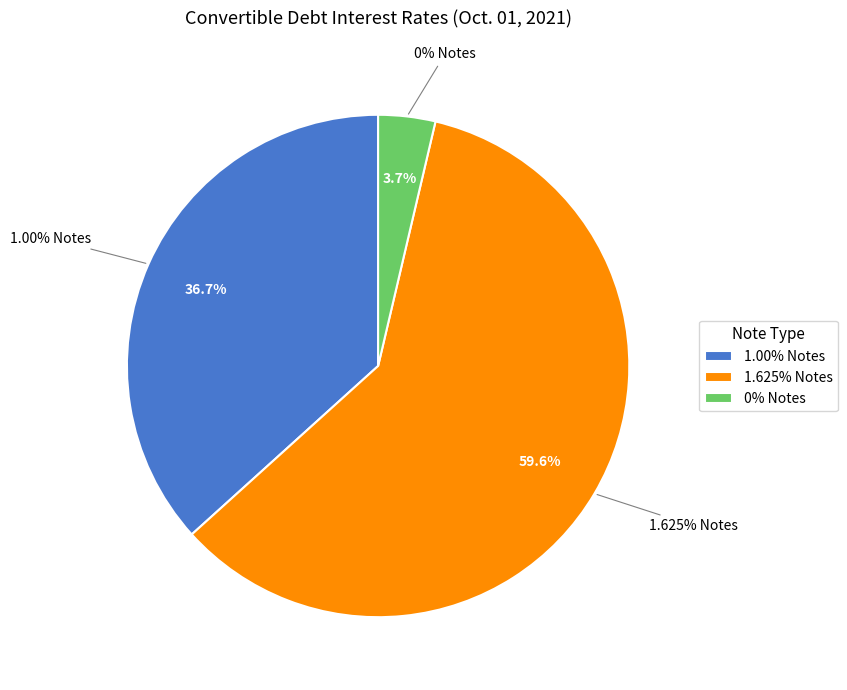

Rank the categories by value from highest to lowest.

1.625% Notes, 1.00% Notes, 0% Notes